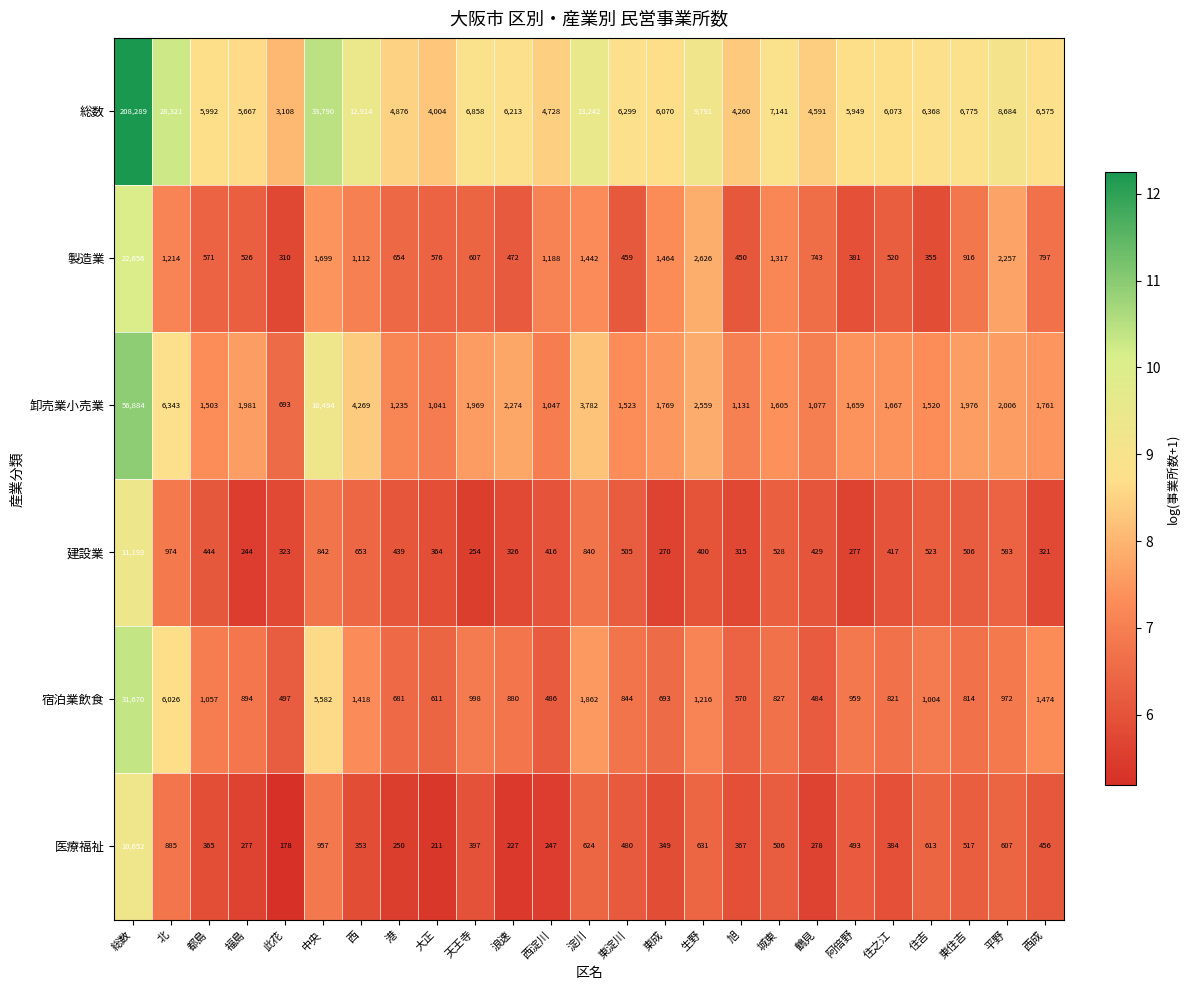

Is the value of 卸売業小売業 at 天王寺 greater than the value of 建設業 at 鶴見?

Yes